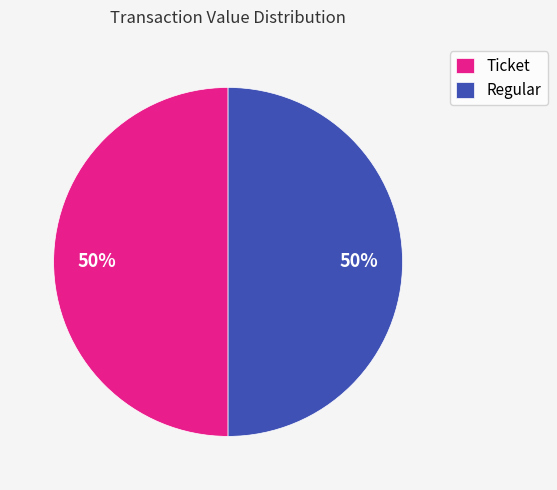

Count the number of slices in the pie.

2